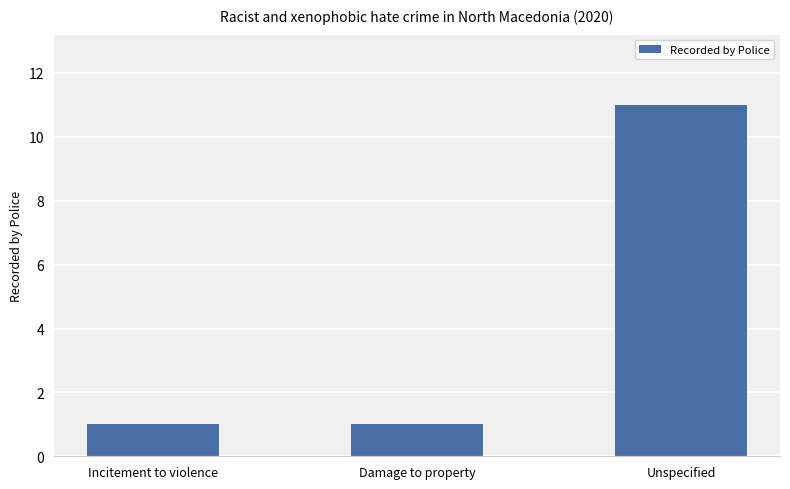

How many bars are there in total?

3